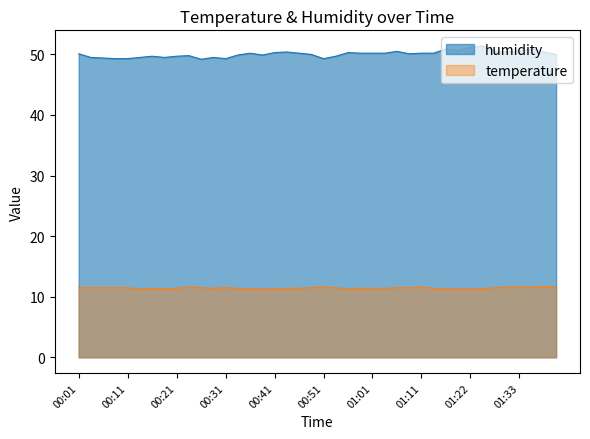

Which series has the largest range (max minus min)?

humidity